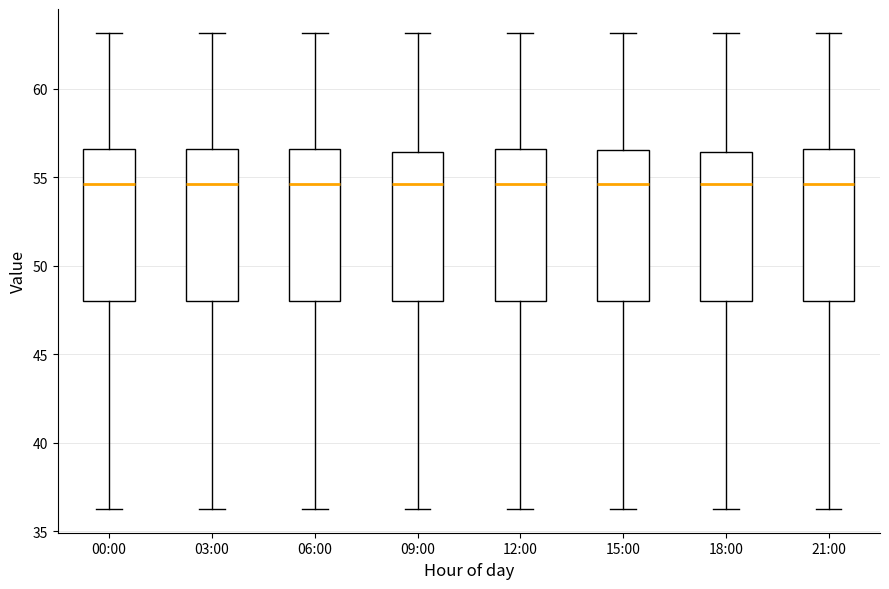

Reading left to right, transcribe this box plot: for each box, give where its median line is, the range the box spans, and where its two whiskers end, as read against the y-axis. The values are not printed on the chart, so give them approximately, as read against the axis.

00:00: median 54.5, box 48.0 to 56.5, whiskers 36.5 to 63.0
03:00: median 54.5, box 48.0 to 56.5, whiskers 36.5 to 63.0
06:00: median 54.5, box 48.0 to 56.5, whiskers 36.5 to 63.0
09:00: median 54.5, box 48.0 to 56.5, whiskers 36.5 to 63.0
12:00: median 54.5, box 48.0 to 56.5, whiskers 36.5 to 63.0
15:00: median 54.5, box 48.0 to 56.5, whiskers 36.5 to 63.0
18:00: median 54.5, box 48.0 to 56.5, whiskers 36.5 to 63.0
21:00: median 54.5, box 48.0 to 56.5, whiskers 36.5 to 63.0